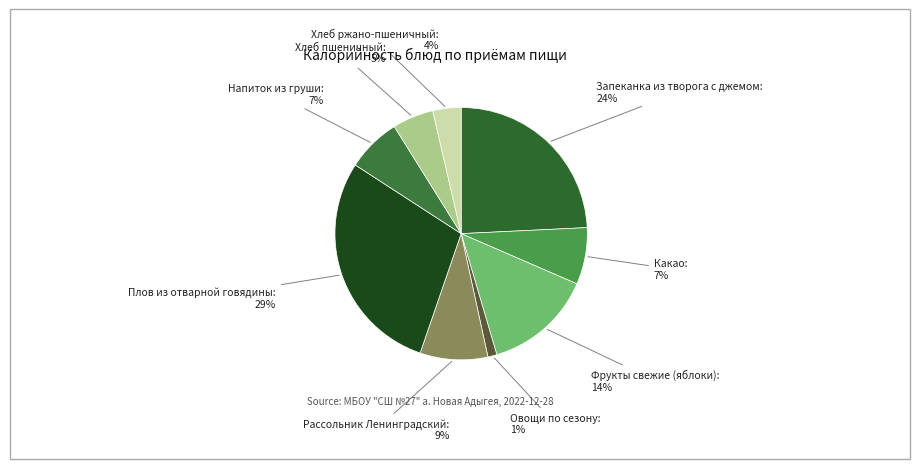

What percentage is the Запеканка из творога с джемом slice, to the nearest percent?

24%